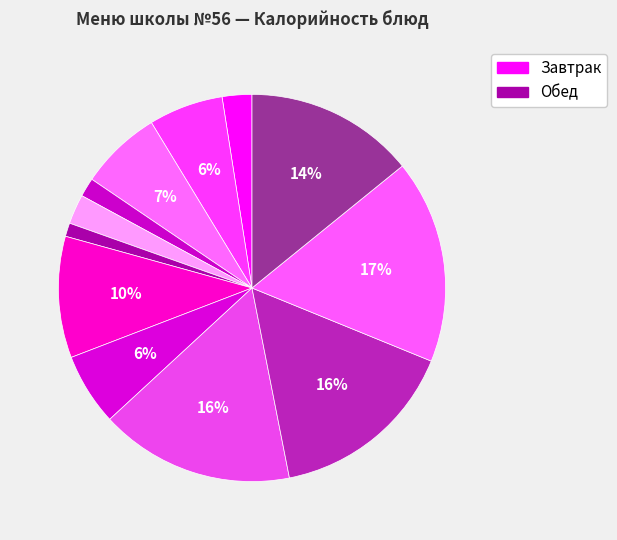

Count the number of slices in the pie.

12